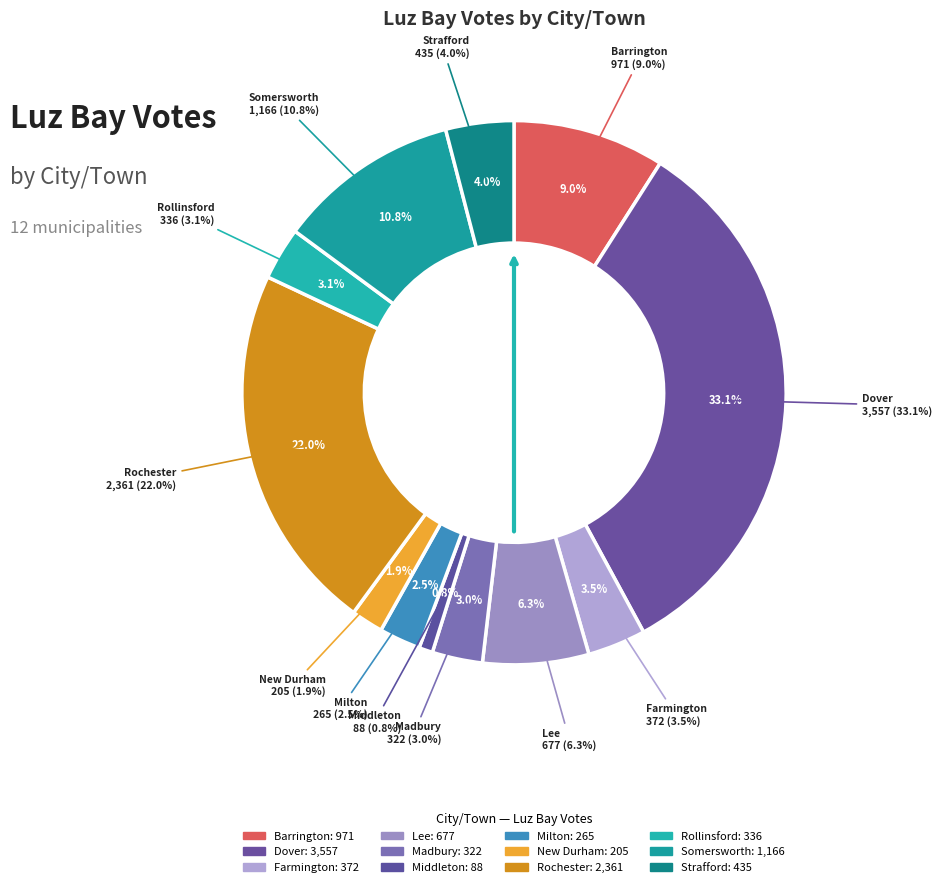

Does any single category account for the majority?

No